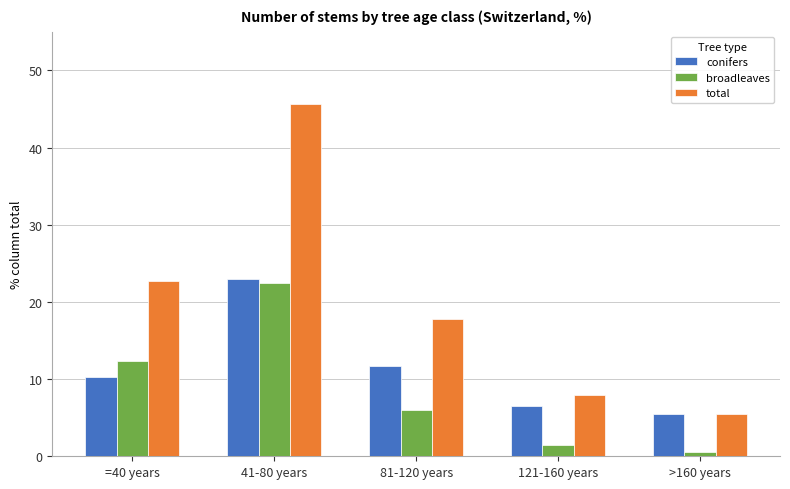

Rank the series at =40 years from lowest to highest value.

conifers, broadleaves, total